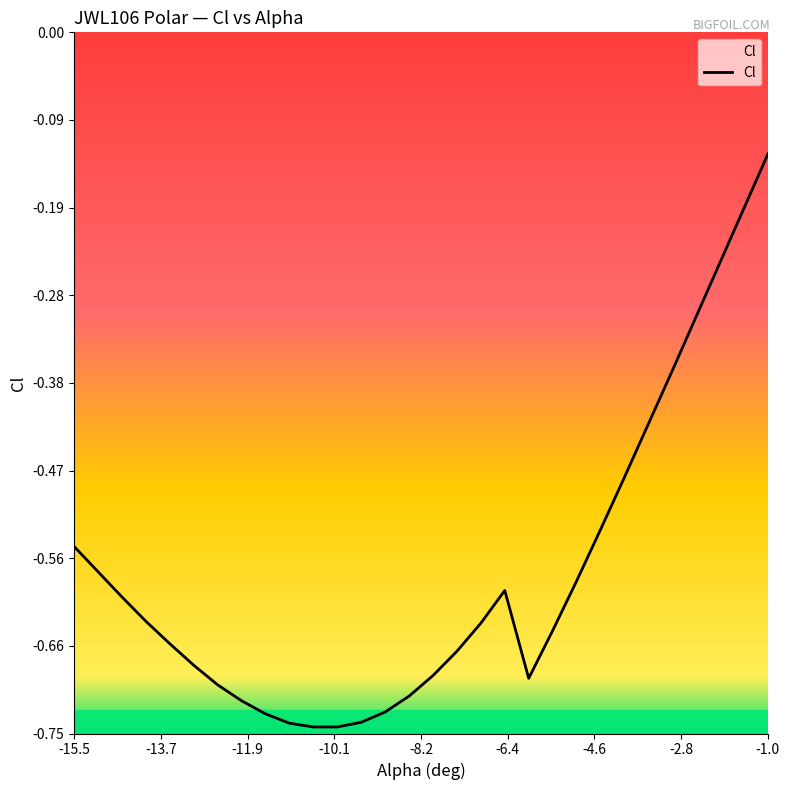

The value at -13.7 is -0.4. True or false?

False